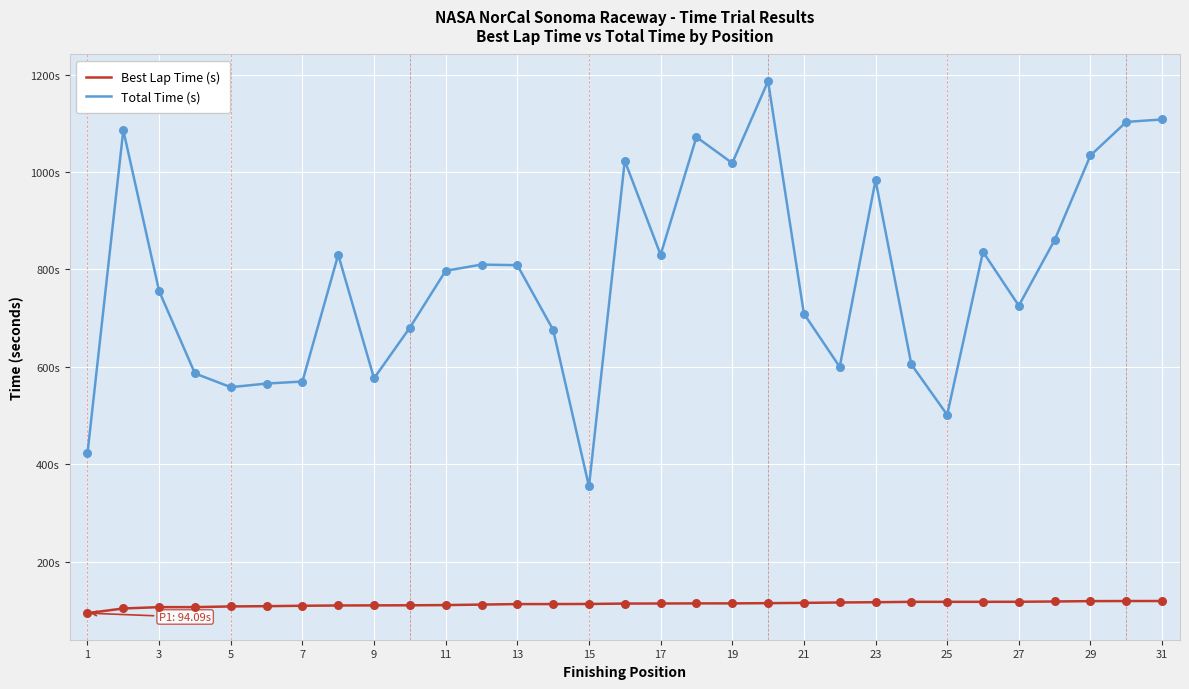

Which series has the largest total across all categories?

Total Time (s)